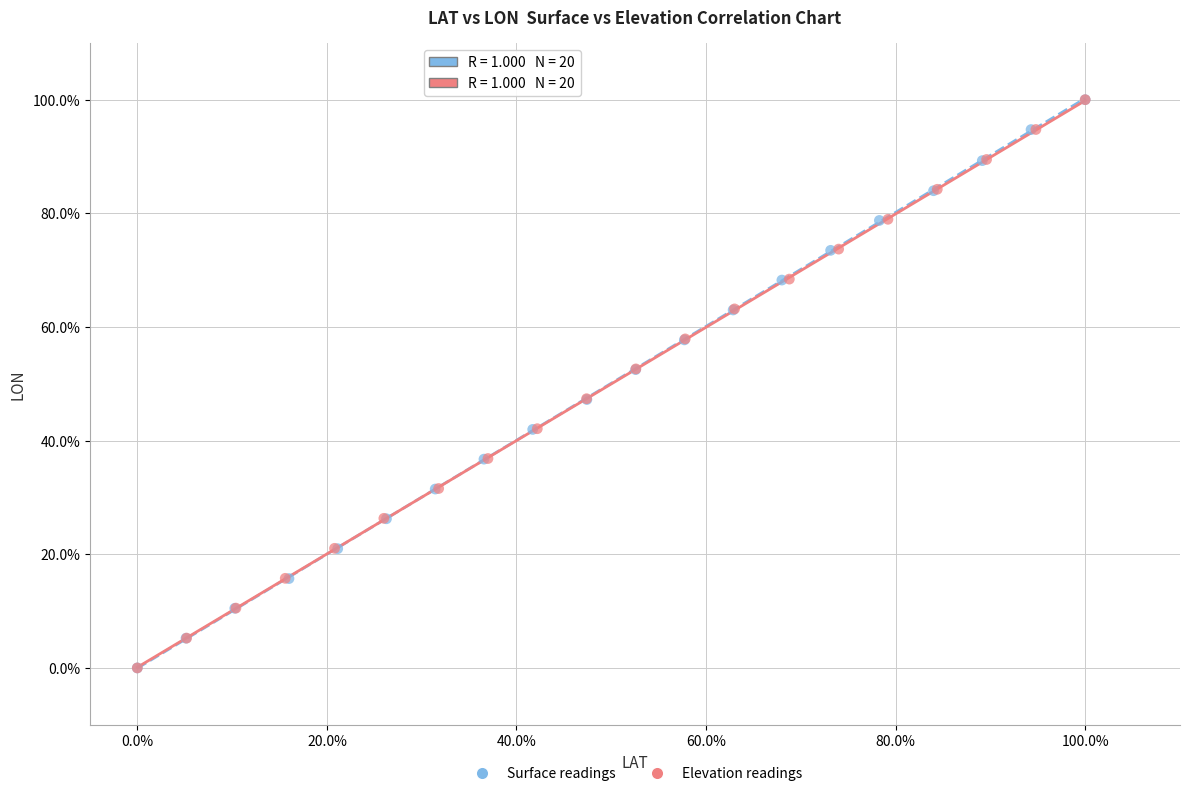

What are all the series names shown in the legend?

Surface readings, Elevation readings